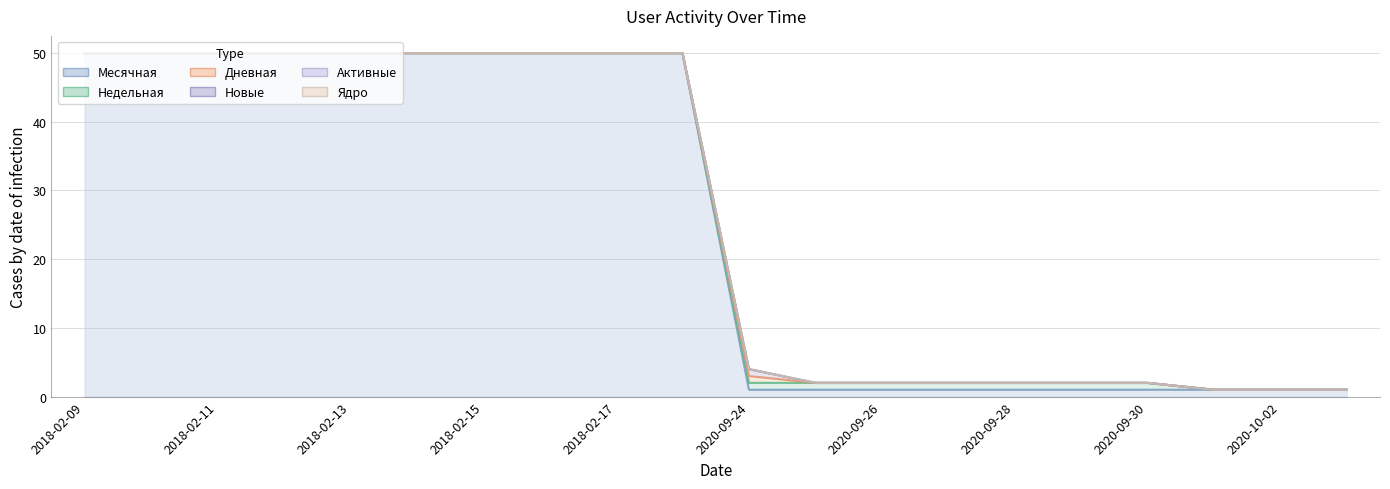

At which category is the sum across all series the highest?

2018-02-09